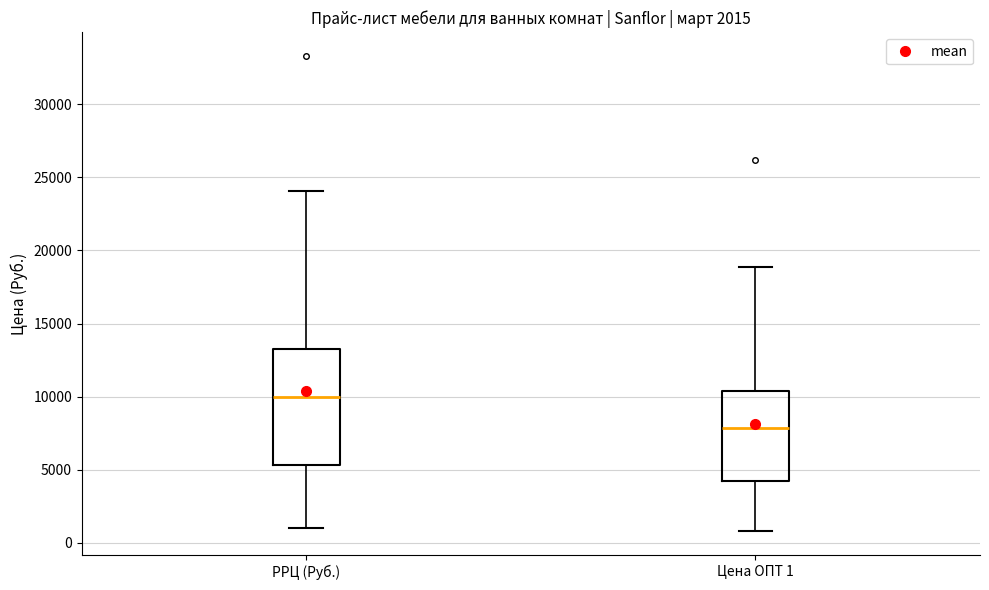

Which box has the lowest median line?

Цена ОПТ 1